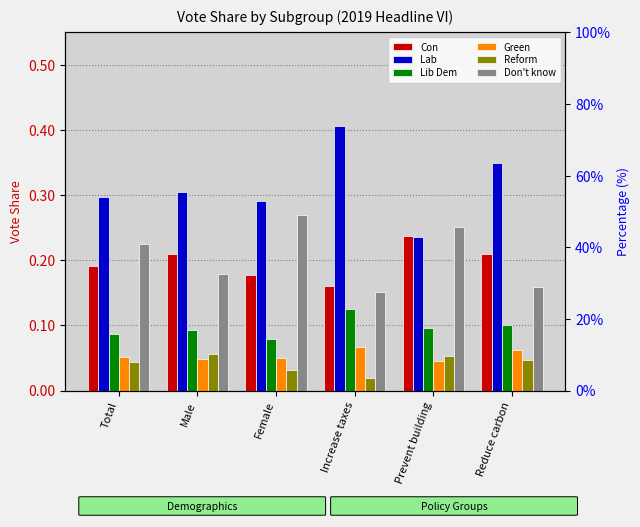

Reading left to right, extract all data points from this chart.

Con: Total=0.2	Male=0.2	Female=0.2	Increase taxes=0.2	Prevent building=0.2	Reduce carbon=0.2
Lab: Total=0.3	Male=0.3	Female=0.3	Increase taxes=0.4	Prevent building=0.2	Reduce carbon=0.3
Lib Dem: Total=0.1	Male=0.1	Female=0.1	Increase taxes=0.1	Prevent building=0.1	Reduce carbon=0.1
Green: Total=0.1	Male=0.0	Female=0.0	Increase taxes=0.1	Prevent building=0.0	Reduce carbon=0.1
Reform: Total=0.0	Male=0.1	Female=0.0	Increase taxes=0.0	Prevent building=0.1	Reduce carbon=0.0
Don't know: Total=0.2	Male=0.2	Female=0.3	Increase taxes=0.2	Prevent building=0.3	Reduce carbon=0.2